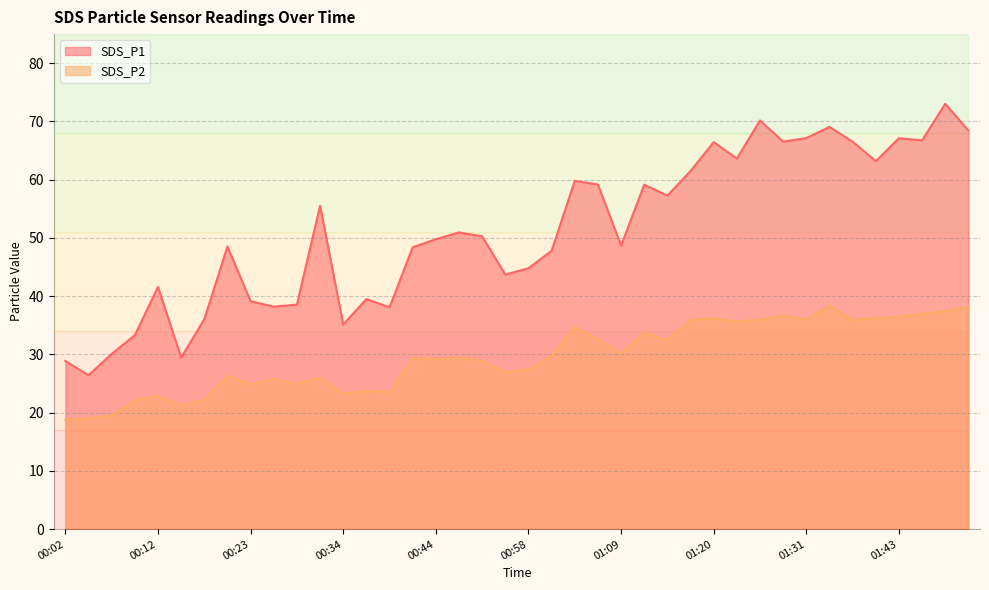

True or false: SDS_P2 has more than 2 interior local peaks.

True